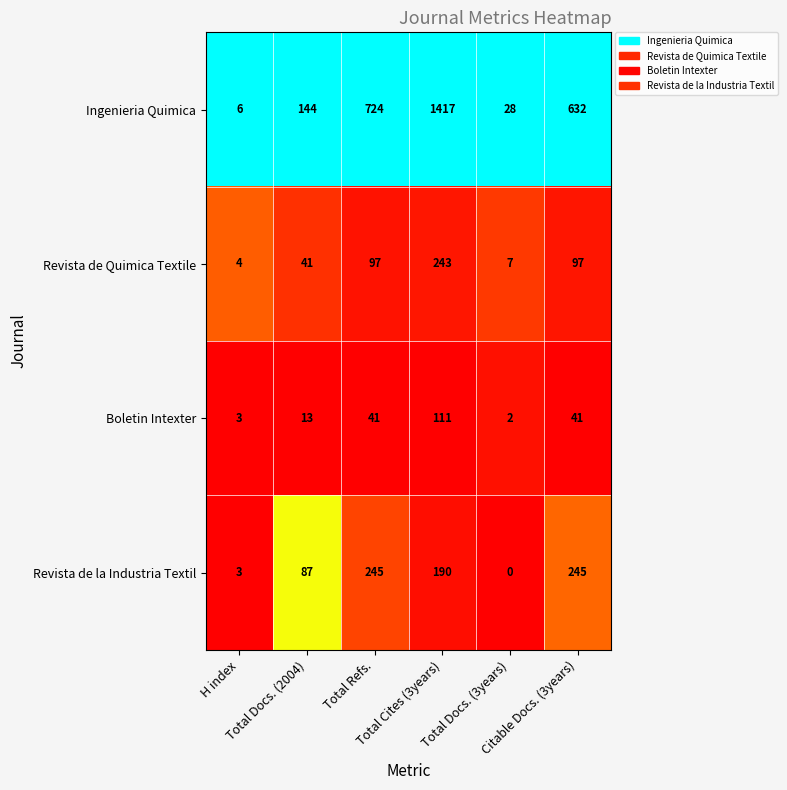

What is the lowest value of the Ingenieria Quimica series?

6